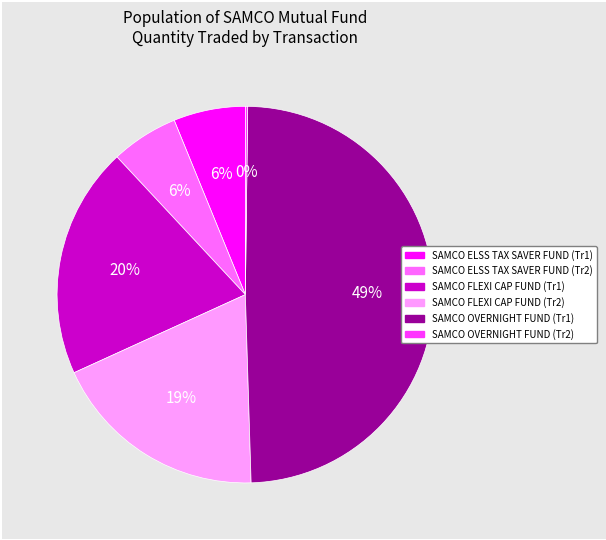

Does any single category account for the majority?

No